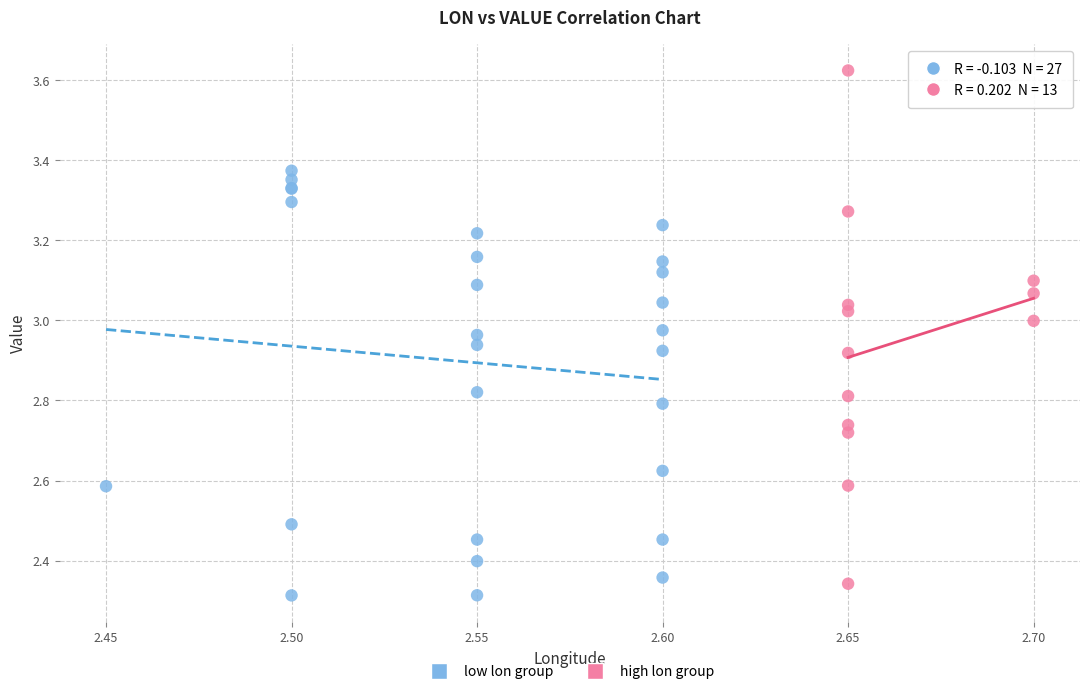

Which series has the widest spread of Y values?

high lon group